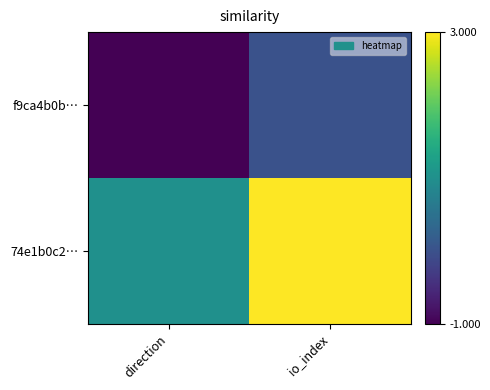

Which category has the lowest value across all series?

direction